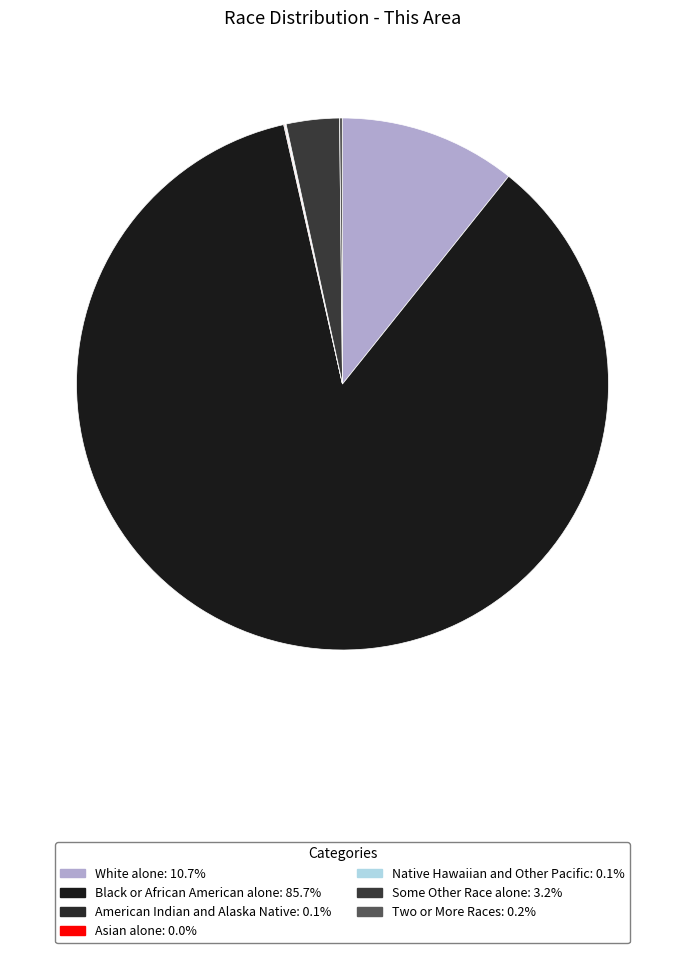

What is the total percentage of American Indian and Alaska Native and Asian alone?

0.1%